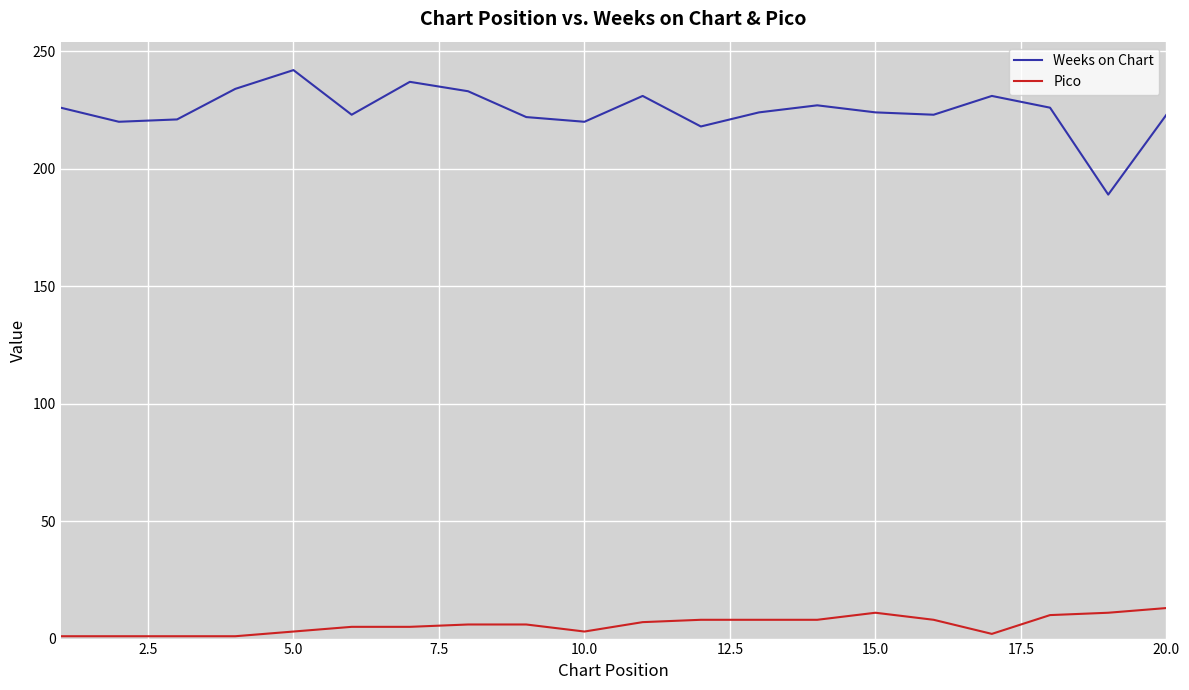

Which series has the largest total across all categories?

Weeks on Chart